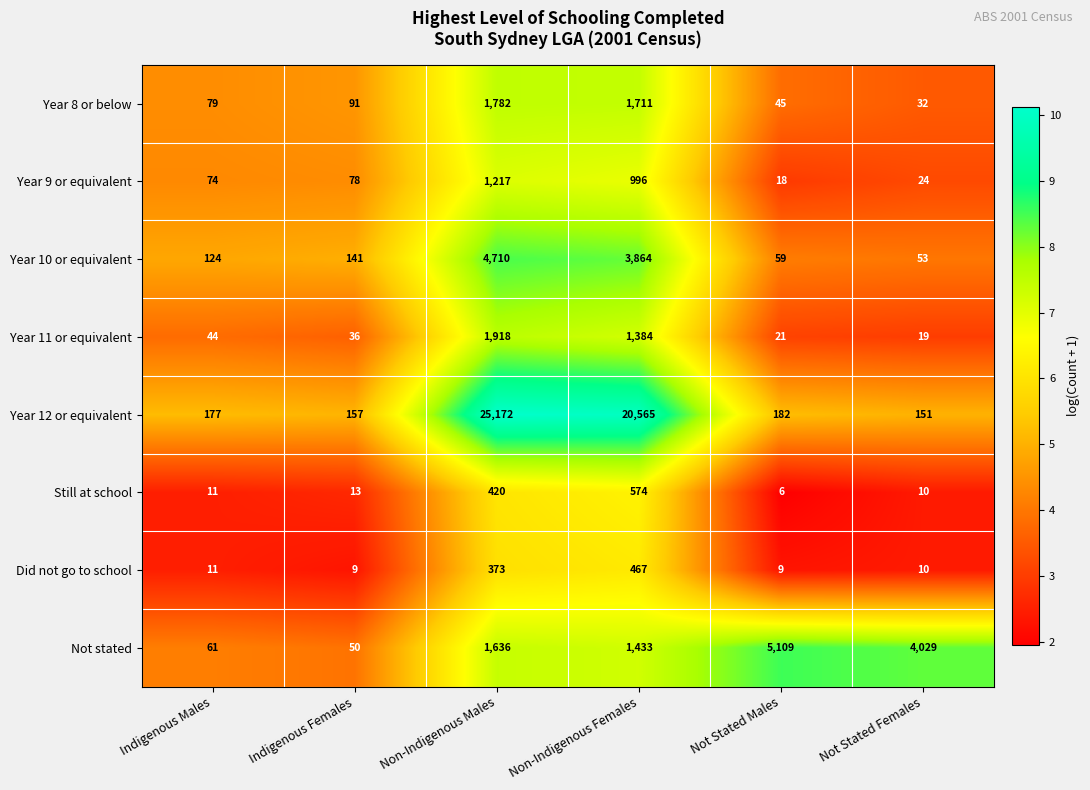

Where is Did not go to school nearest to the value 238?

Non-Indigenous Males